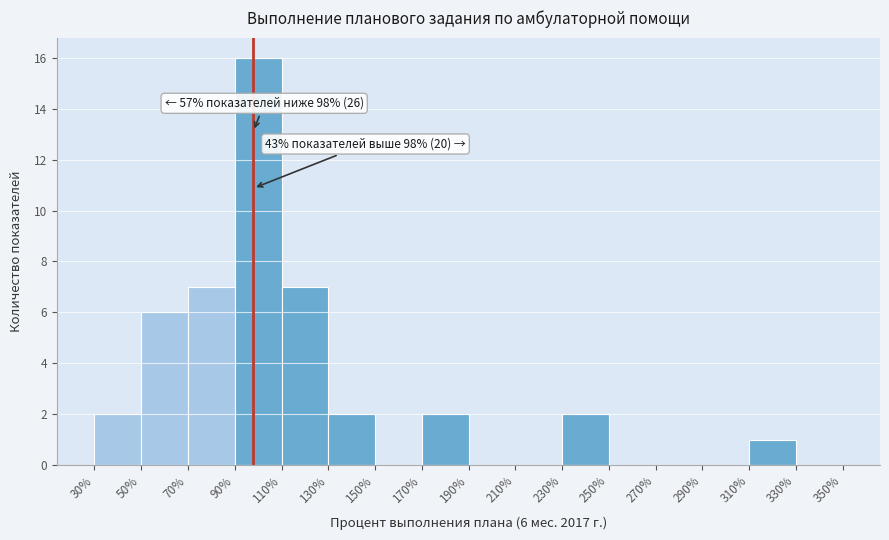

Over which range of the x-axis is the bar tallest?

90% to 110%